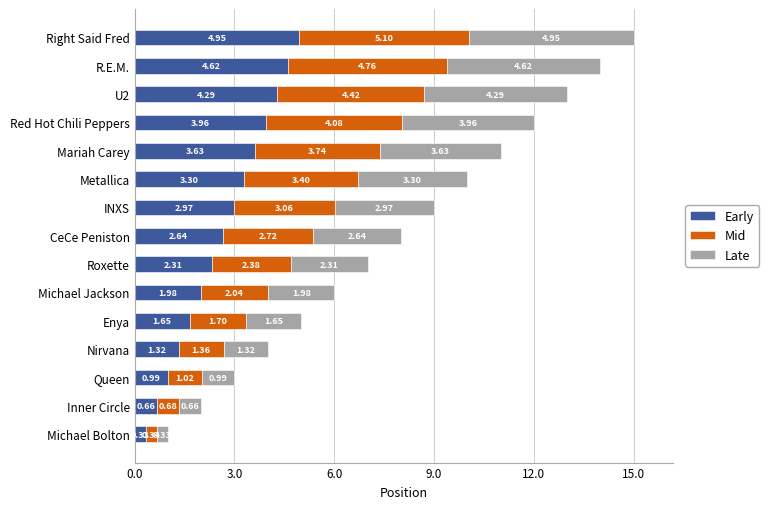

At which label does Early reach its peak?

Right Said Fred